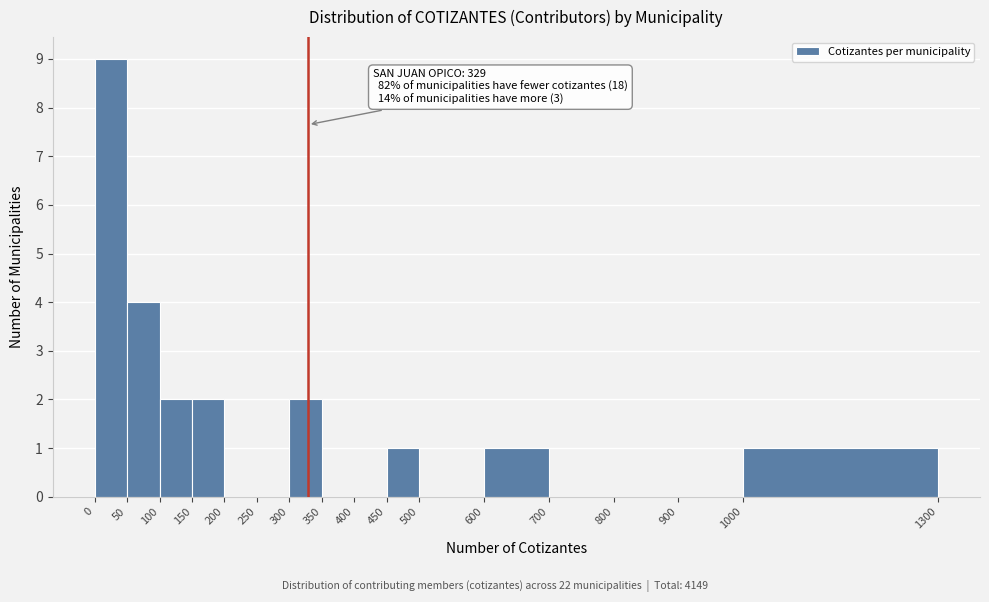

Which range on the x-axis has the tallest bar?

0 to 50